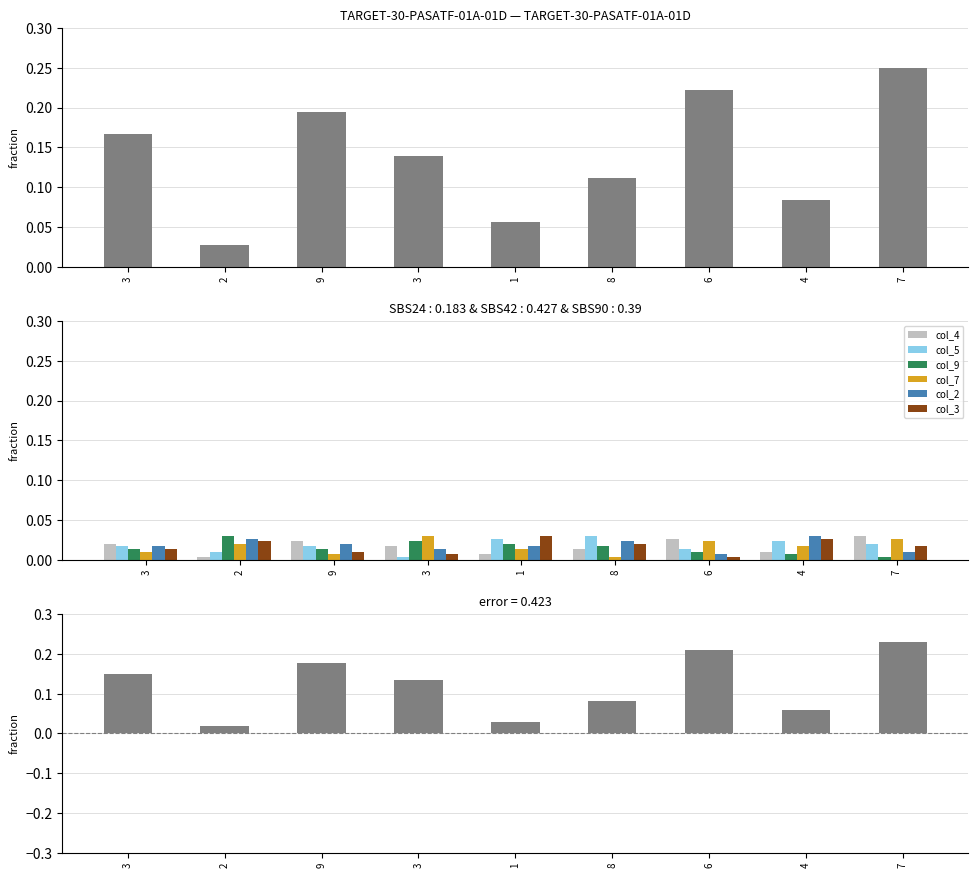

The col_2 series shows 0.0 at 9. True or false?

False